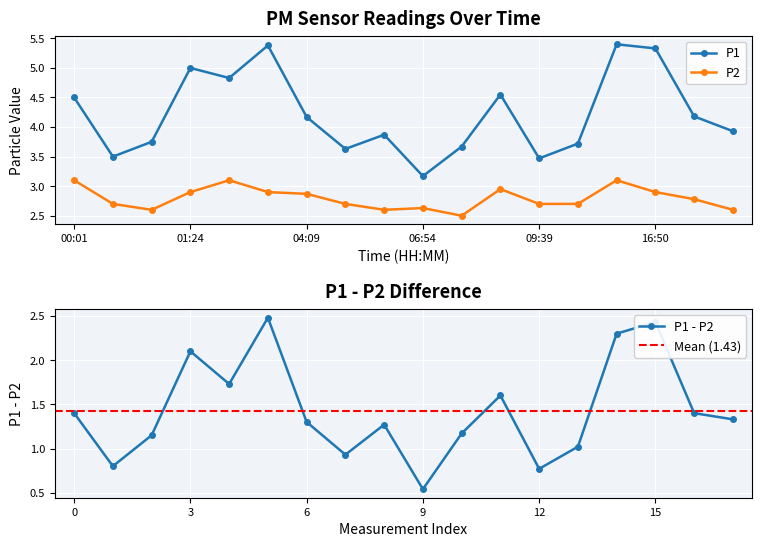

What are all the series names shown in the legend?

P1, P2